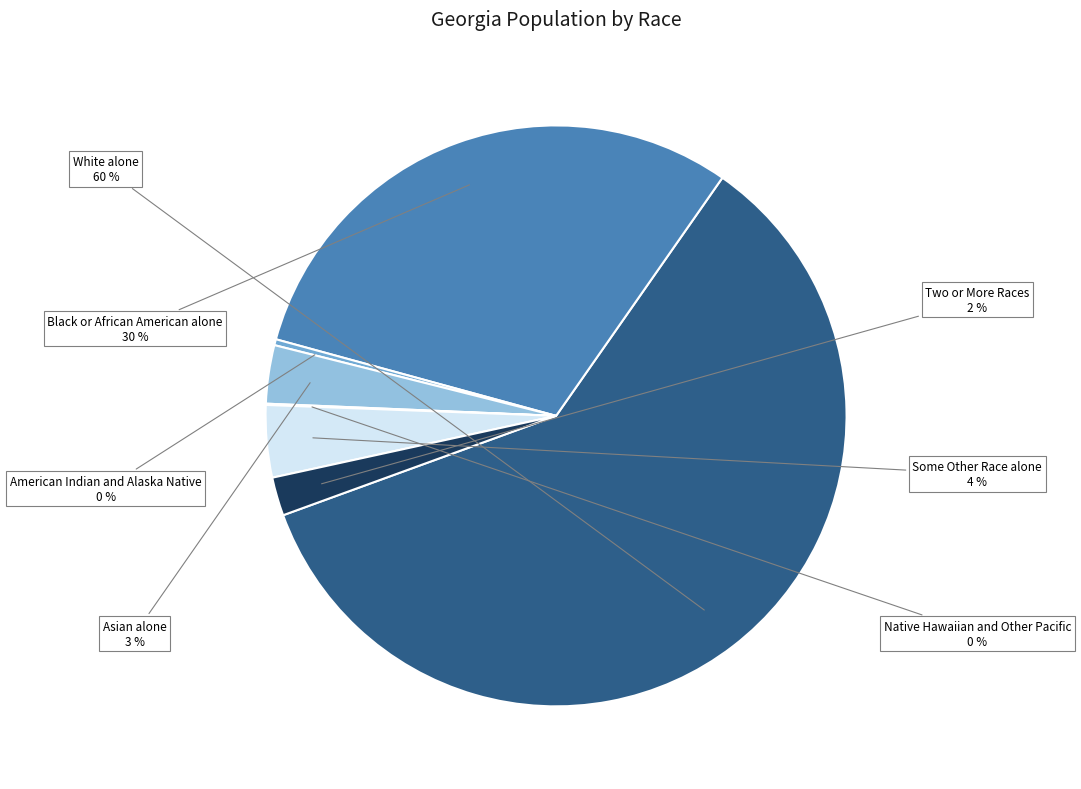

Is the sum of Black or African American alone and Two or More Races greater than half?

No